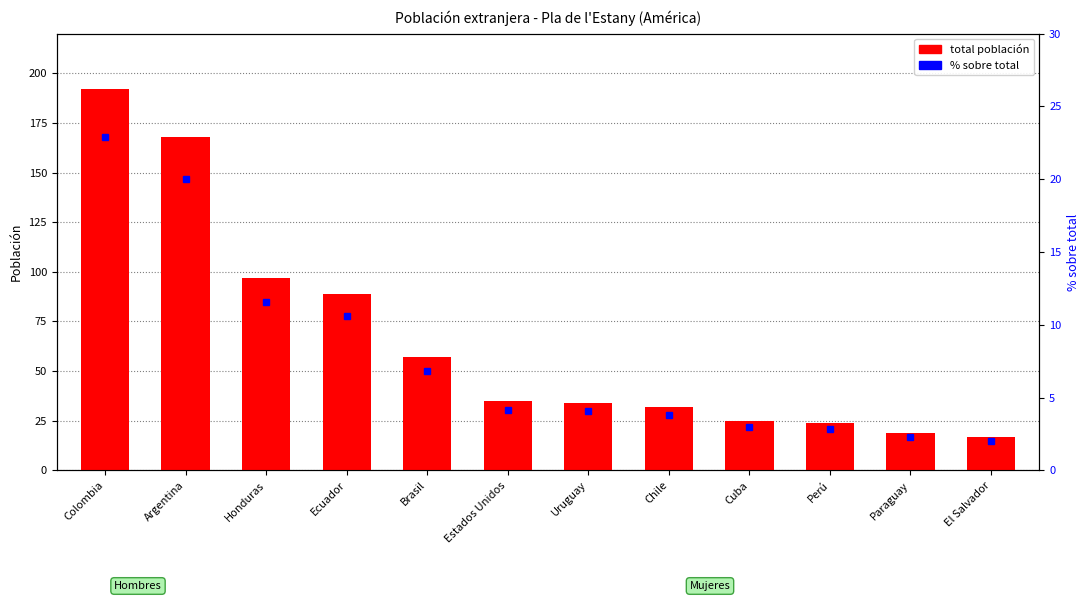

Rank the categories by total población value from lowest to highest.

El Salvador, Paraguay, Perú, Cuba, Chile, Uruguay, Estados Unidos, Brasil, Ecuador, Honduras, Argentina, Colombia